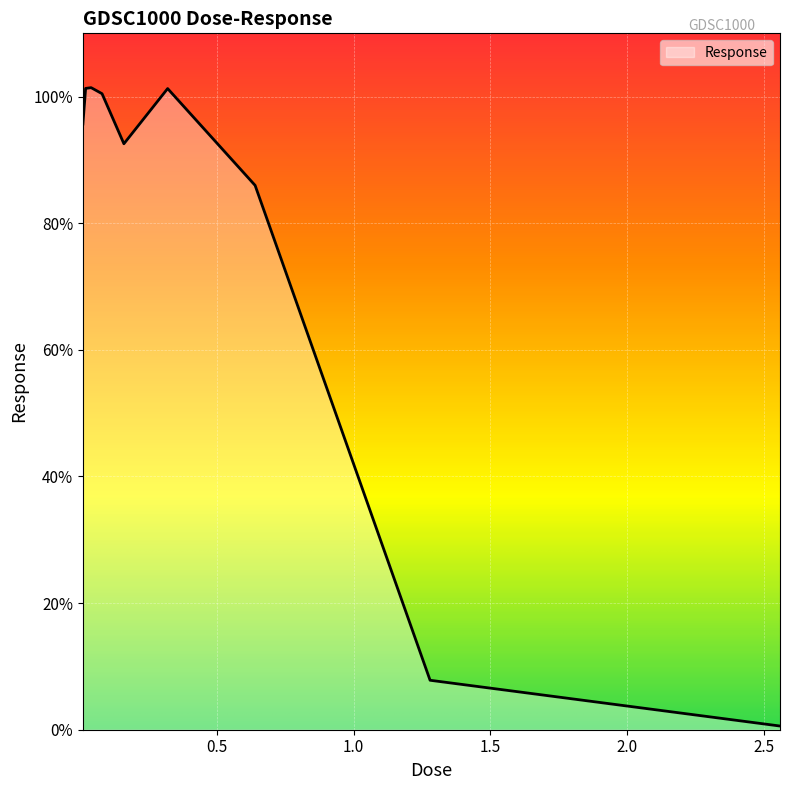

What is the maximum value shown in the chart?

101.4